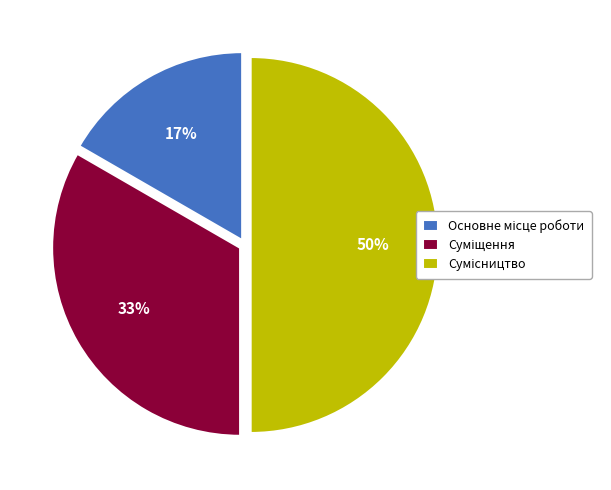

To the nearest percent, what is the difference between the largest and smallest slice percentages?

33%